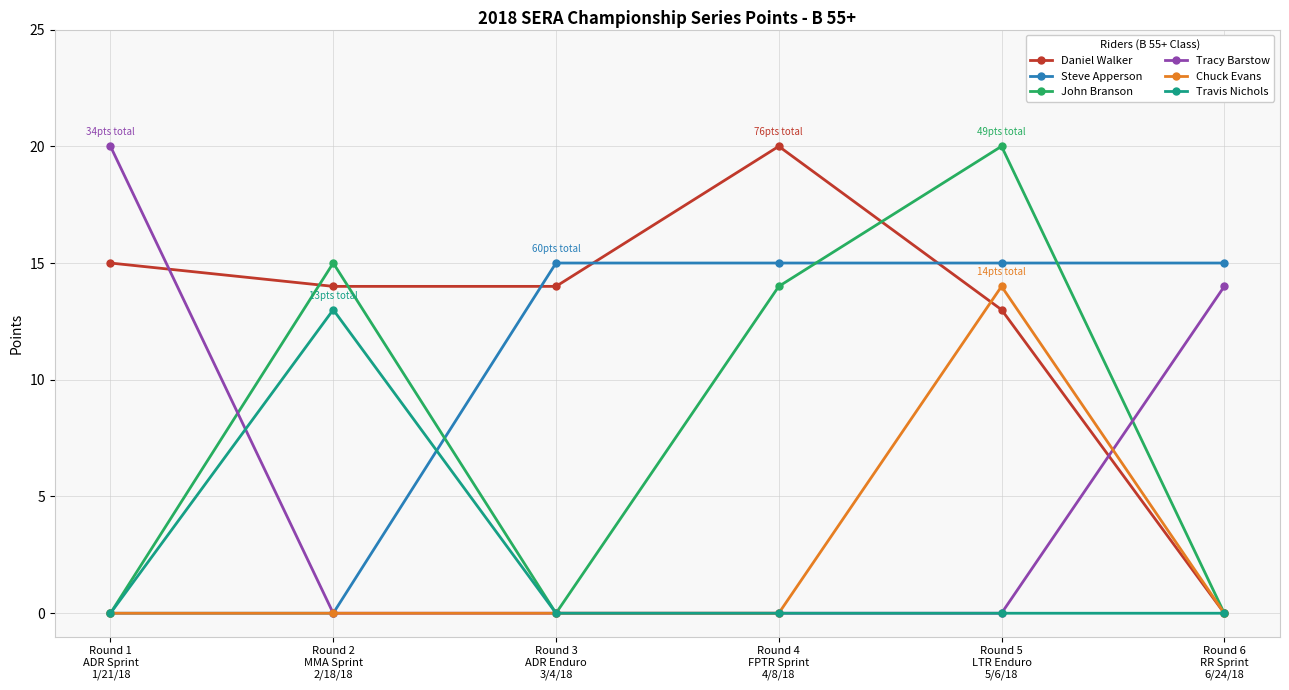

Which series has the largest total across all categories?

Daniel Walker